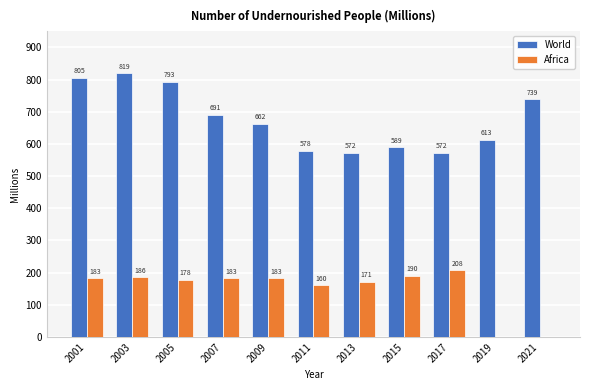

Which series has the largest total across all categories?

World